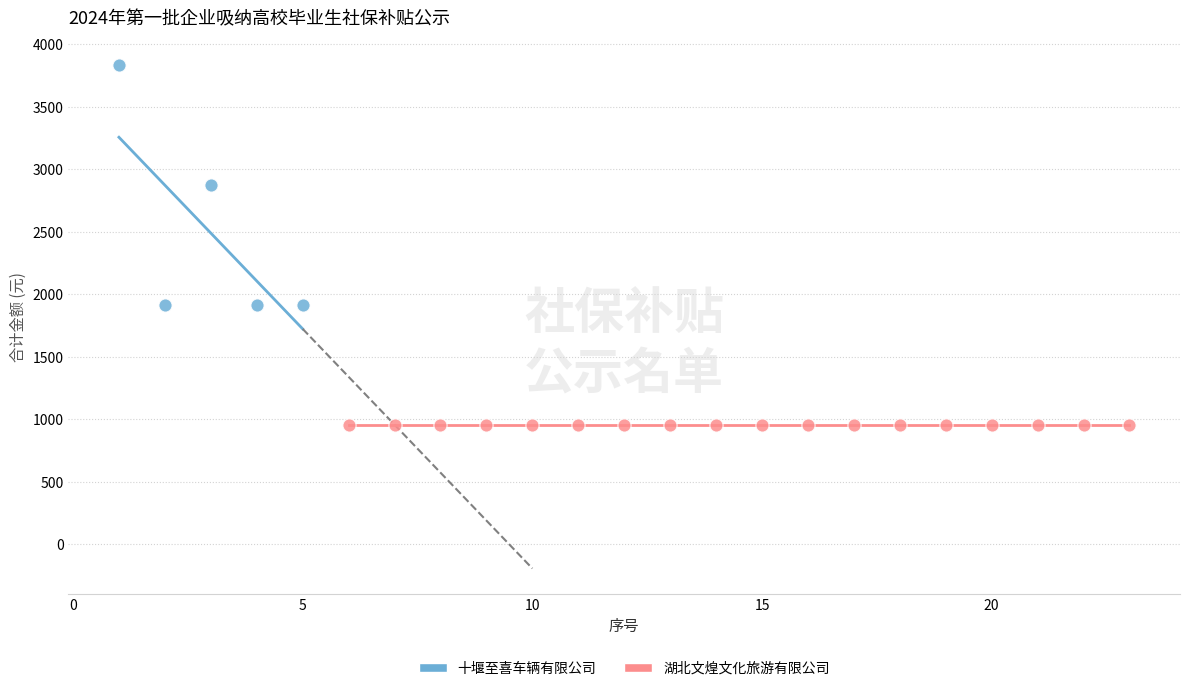

Which series reaches the maximum Y coordinate?

十堰至喜车辆有限公司